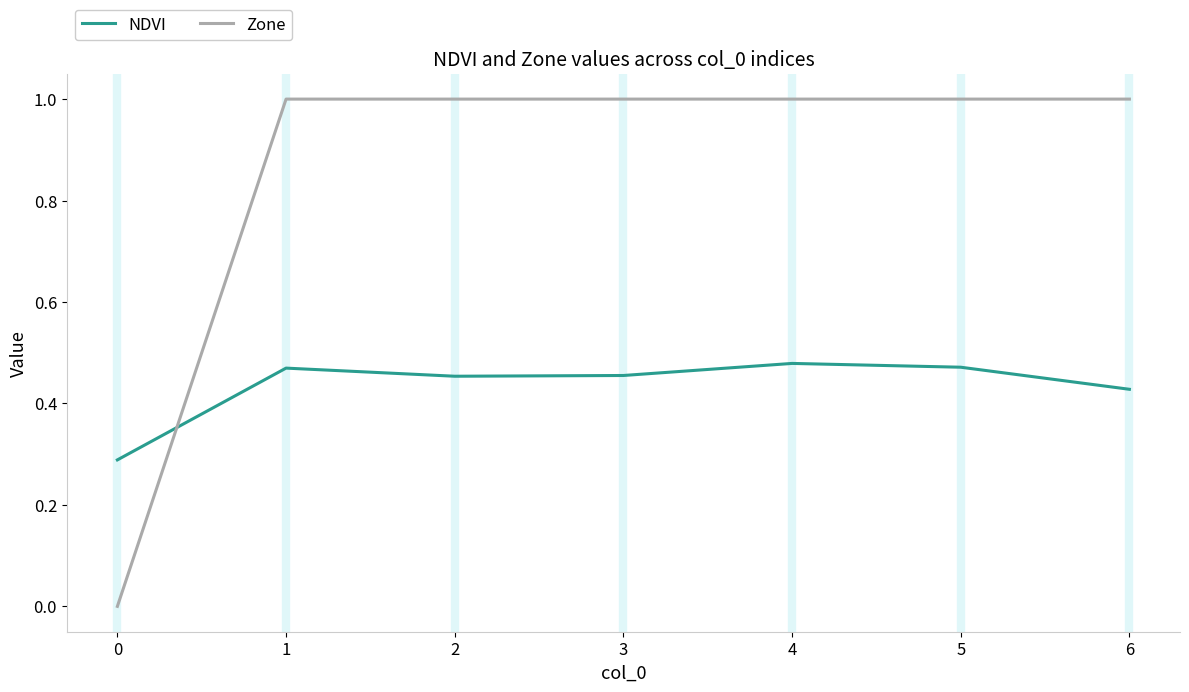

List the series in order of their overall mean, lowest first.

NDVI, Zone